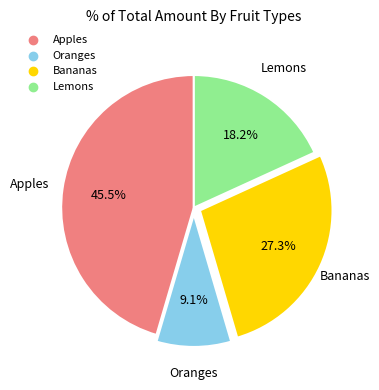

To the nearest percent, what percentage of the pie is Oranges?

9%